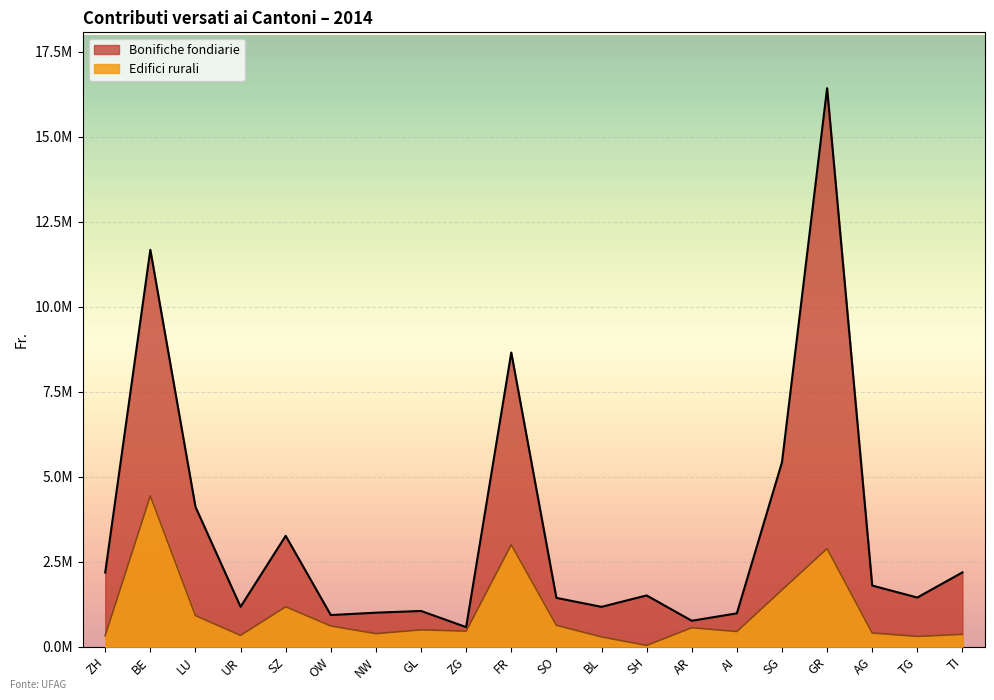

Count the number of categories in the chart.

20